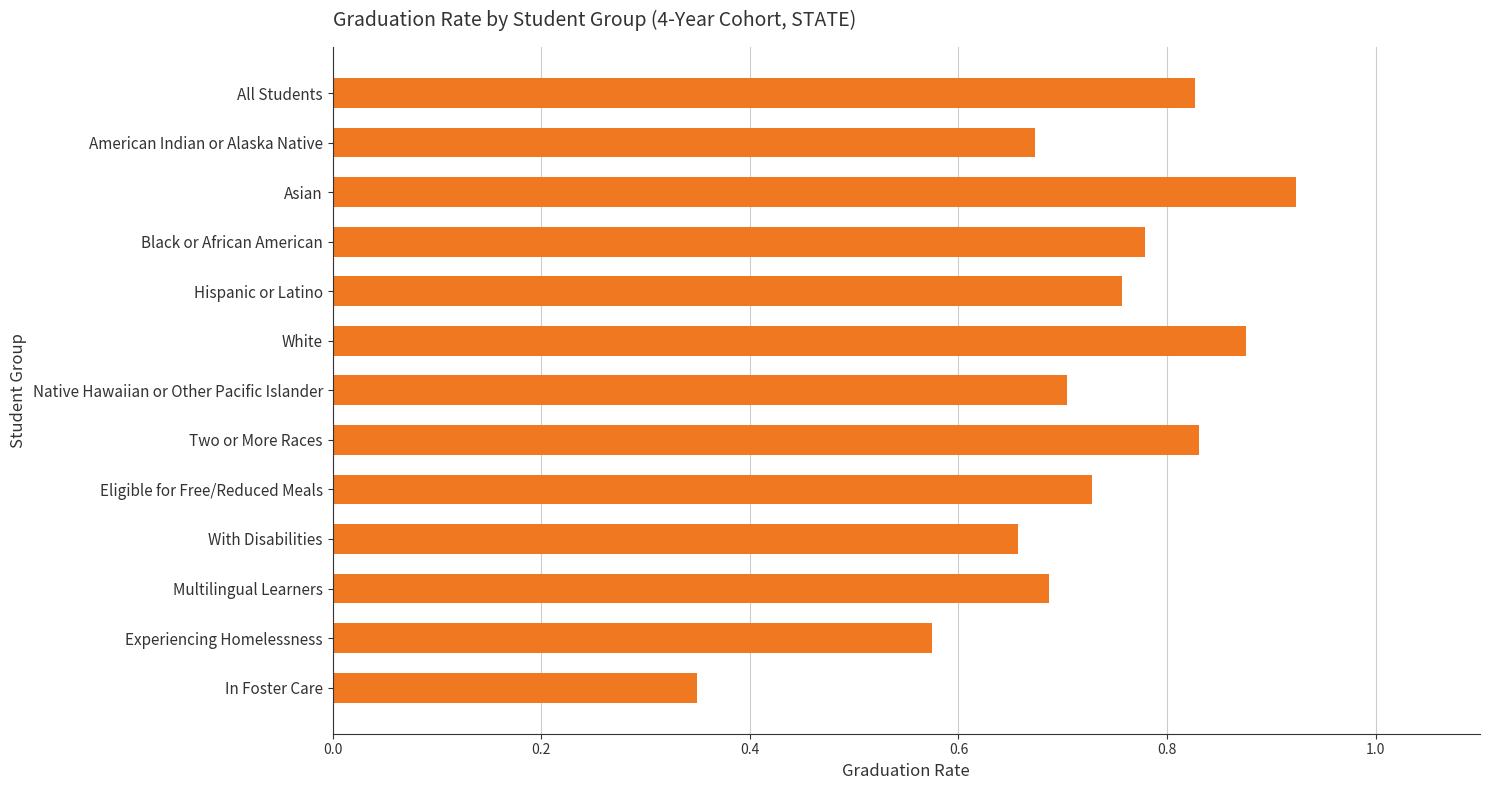

At which category does the chart reach its peak across all series?

Asian